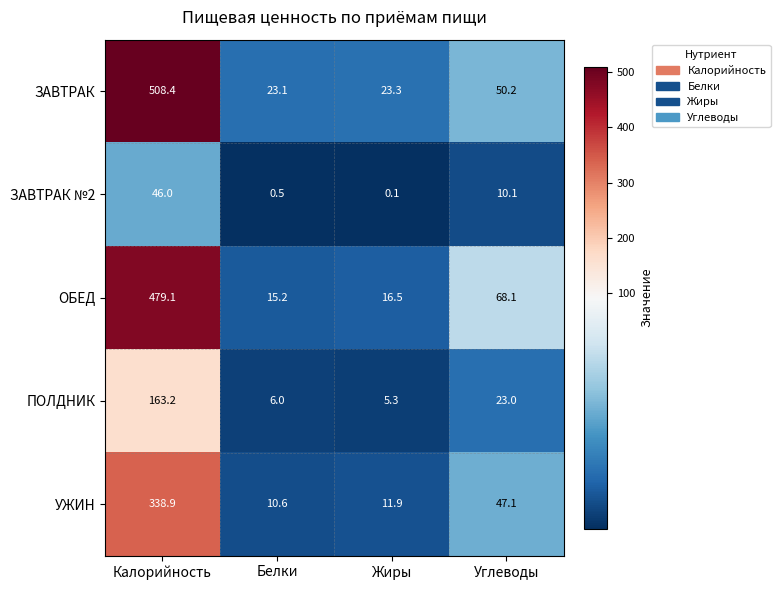

Is it true that ЗАВТРАК equals 41.1 at Жиры?

False